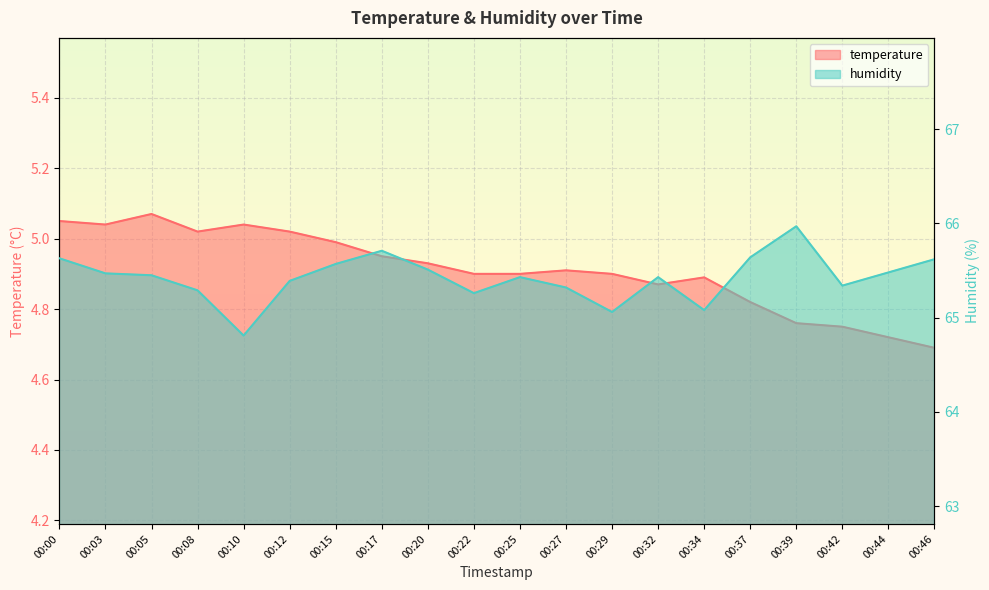

Reading left to right, list all the values displayed in this chart.

temperature: 5.0	5.0	5.1	5.0	5.0	5.0	5.0	5.0	4.9	4.9	4.9	4.9	4.9	4.9	4.9	4.8	4.8	4.8	4.7	4.7
humidity: 65.6	65.5	65.5	65.3	64.8	65.4	65.6	65.7	65.5	65.3	65.4	65.3	65.1	65.4	65.1	65.6	66.0	65.3	65.5	65.6